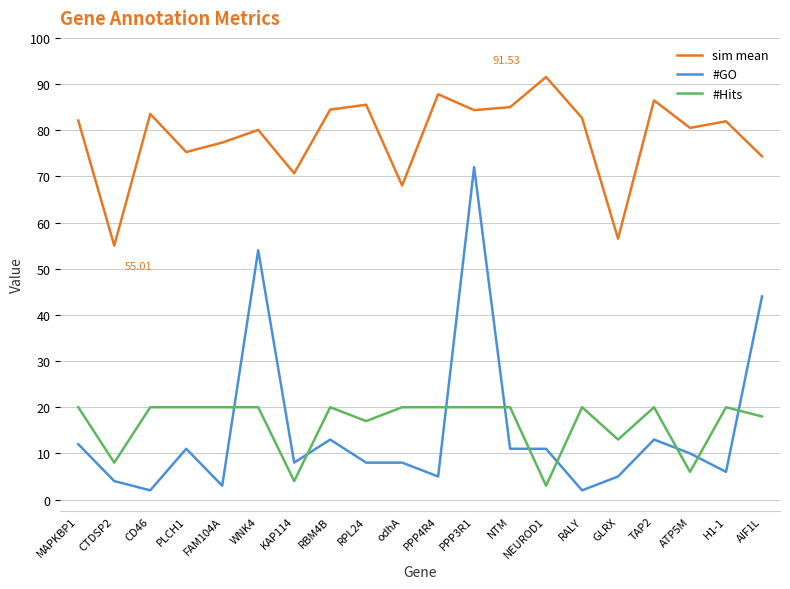

What is the difference between the maximum and minimum values in the sim mean series?

36.5